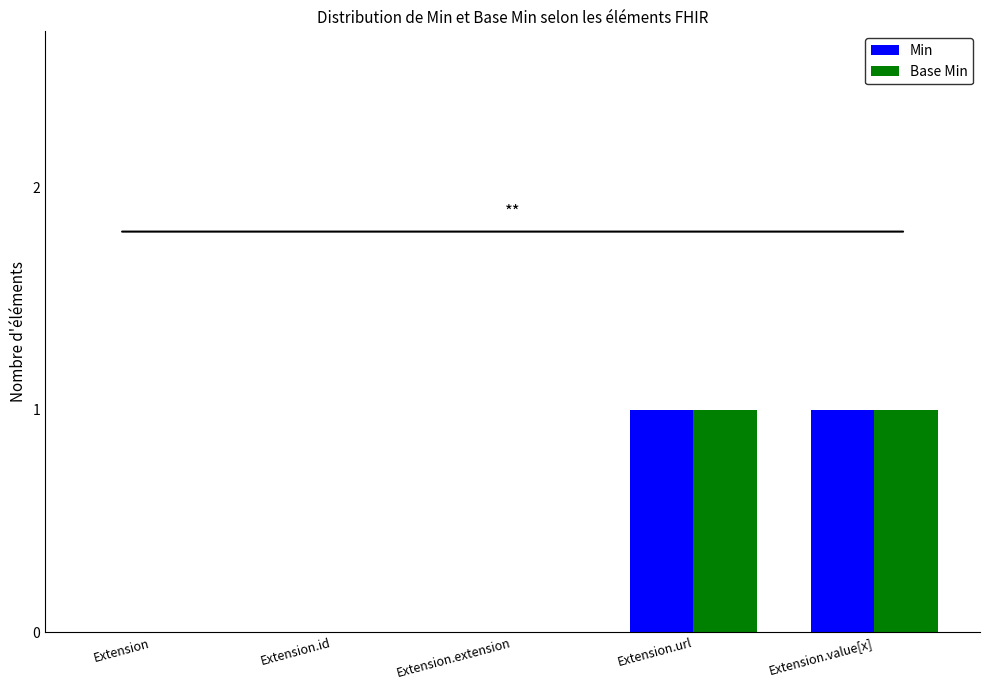

Is the value of Base Min at Extension.id greater than the value of Min at Extension.value[x]?

No